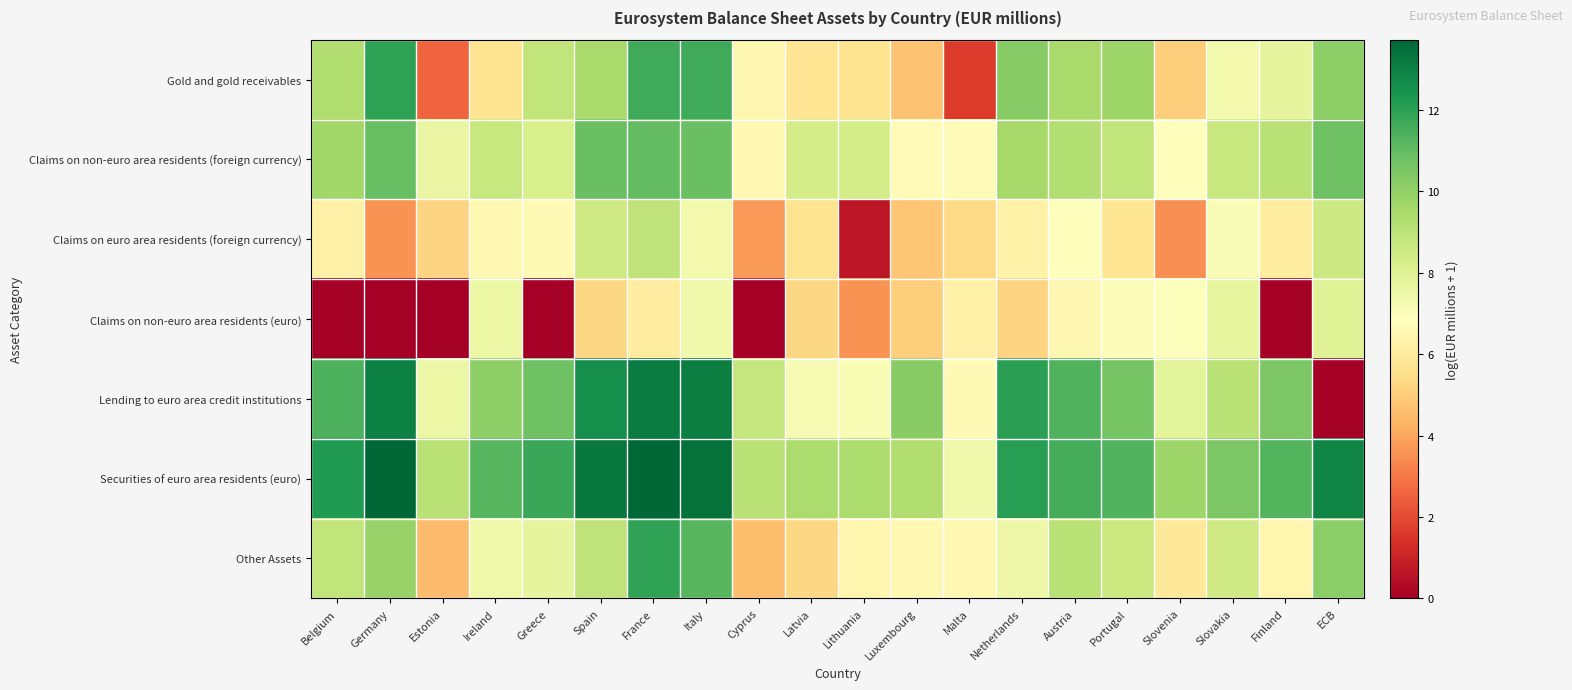

Reading left to right, list all the values displayed in this chart.

Gold and gold receivables: Belgium=9.3	Germany=12.0	Estonia=2.6	Ireland=5.7	Greece=8.9	Spain=9.5	France=11.7	Italy=11.7	Cyprus=6.5	Latvia=5.8	Lithuania=5.6	Luxembourg=4.7	Malta=1.6	Netherlands=10.3	Austria=9.5	Portugal=9.8	Slovenia=5.0	Slovakia=7.3	Finland=7.8	ECB=10.1
Claims on non-euro area residents (foreign currency): Belgium=9.7	Germany=10.9	Estonia=7.6	Ireland=8.7	Greece=8.2	Spain=10.9	France=11.0	Italy=10.9	Cyprus=6.6	Latvia=8.4	Lithuania=8.4	Luxembourg=6.7	Malta=6.7	Netherlands=9.6	Austria=9.2	Portugal=8.9	Slovenia=6.9	Slovakia=8.7	Finland=9.1	ECB=10.7
Claims on euro area residents (foreign currency): Belgium=6.2	Germany=3.6	Estonia=5.2	Ireland=6.6	Greece=6.6	Spain=8.5	France=8.9	Italy=7.3	Cyprus=3.7	Latvia=5.6	Lithuania=0.7	Luxembourg=4.8	Malta=5.3	Netherlands=6.3	Austria=6.9	Portugal=5.7	Slovenia=3.5	Slovakia=7.0	Finland=6.1	ECB=8.6
Claims on non-euro area residents (euro): Belgium=0.0	Germany=0.0	Estonia=0.0	Ireland=7.6	Greece=0.0	Spain=5.3	France=6.1	Italy=7.4	Cyprus=0.0	Latvia=5.3	Lithuania=3.6	Luxembourg=5.0	Malta=6.3	Netherlands=5.2	Austria=6.5	Portugal=7.0	Slovenia=7.0	Slovakia=7.7	Finland=0.0	ECB=8.0
Lending to euro area credit institutions: Belgium=11.4	Germany=13.0	Estonia=7.5	Ireland=10.1	Greece=10.8	Spain=12.6	France=13.1	Italy=13.0	Cyprus=8.8	Latvia=7.2	Lithuania=7.1	Luxembourg=10.2	Malta=6.6	Netherlands=12.1	Austria=11.3	Portugal=10.6	Slovenia=7.8	Slovakia=9.0	Finland=10.5	ECB=0.0
Securities of euro area residents (euro): Belgium=12.2	Germany=13.7	Estonia=9.1	Ireland=11.2	Greece=11.8	Spain=13.2	France=13.7	Italy=13.4	Cyprus=9.1	Latvia=9.4	Lithuania=9.4	Luxembourg=9.3	Malta=7.4	Netherlands=12.1	Austria=11.6	Portugal=11.3	Slovenia=9.7	Slovakia=10.5	Finland=11.3	ECB=12.9
Other Assets: Belgium=8.9	Germany=9.9	Estonia=4.5	Ireland=7.4	Greece=7.7	Spain=8.9	France=11.9	Italy=11.2	Cyprus=4.6	Latvia=5.3	Lithuania=6.5	Luxembourg=6.6	Malta=6.5	Netherlands=7.5	Austria=9.1	Portugal=8.6	Slovenia=5.9	Slovakia=8.5	Finland=6.5	ECB=10.2